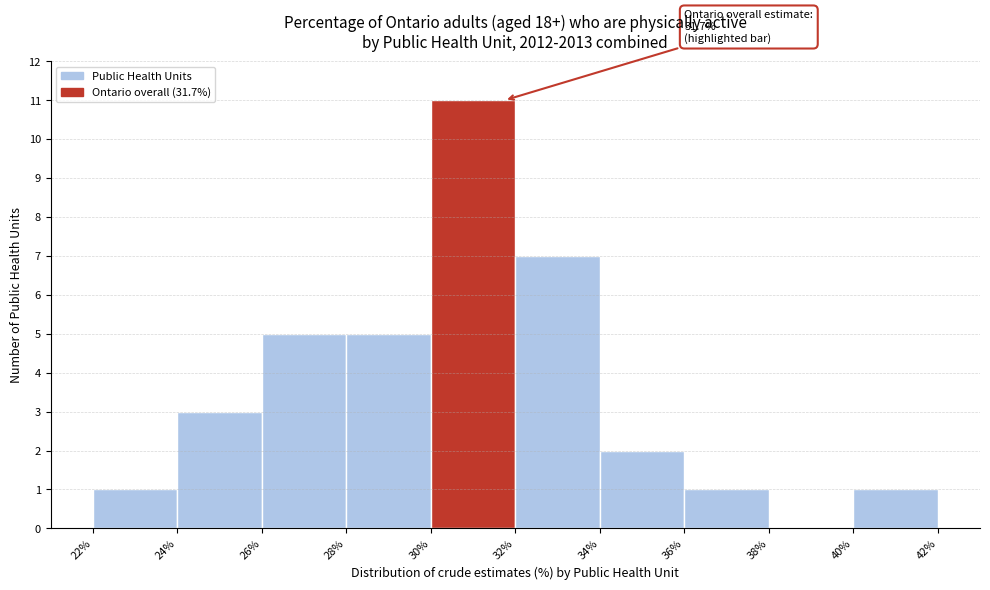

Which range on the x-axis has the tallest bar?

30% to 32%